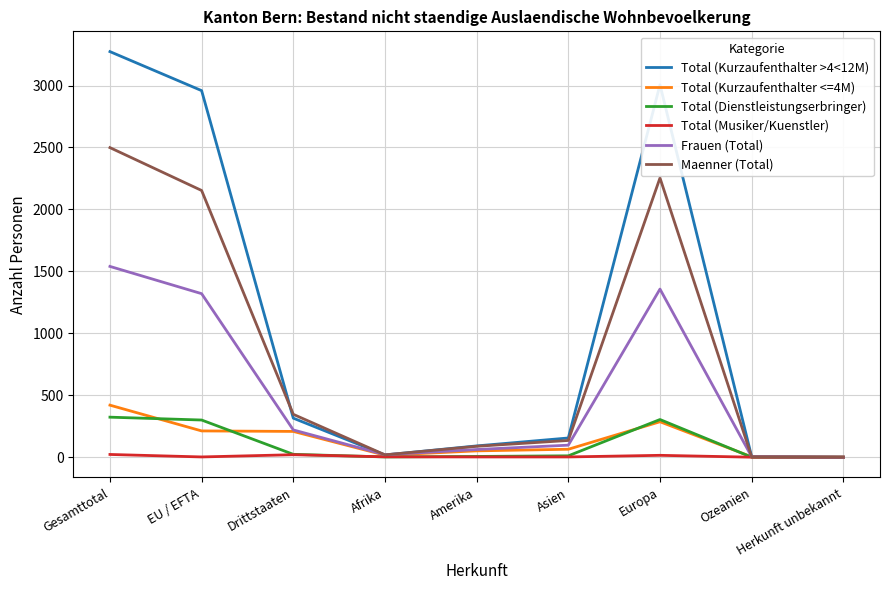

What is the sum of all Total (Kurzaufenthalter >4<12M) values?

9822